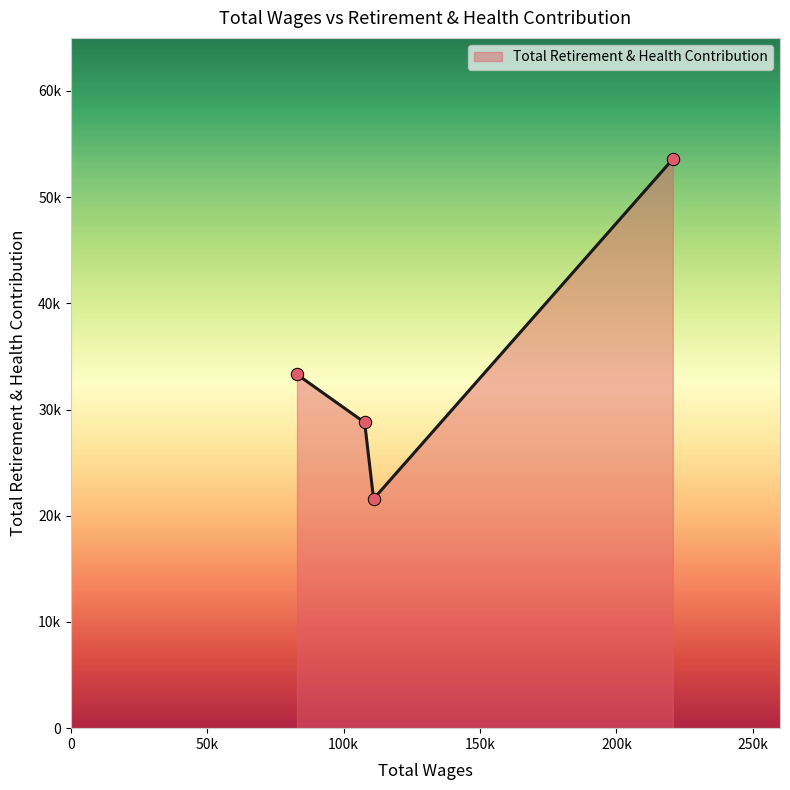

Does the chart have visible grid lines?

No